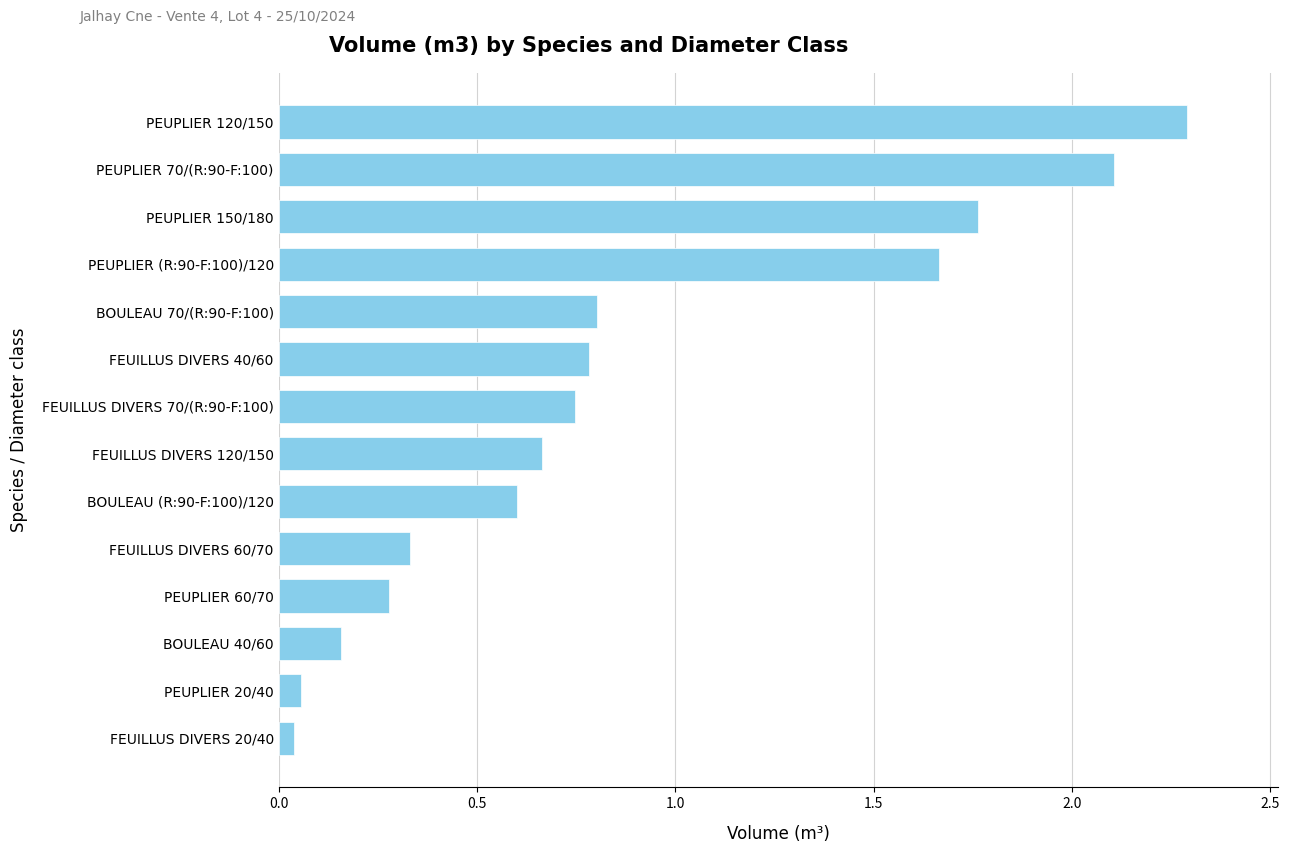

What is the change in value from PEUPLIER 120/150 to BOULEAU 70/(R:90-F:100)?

-1.5